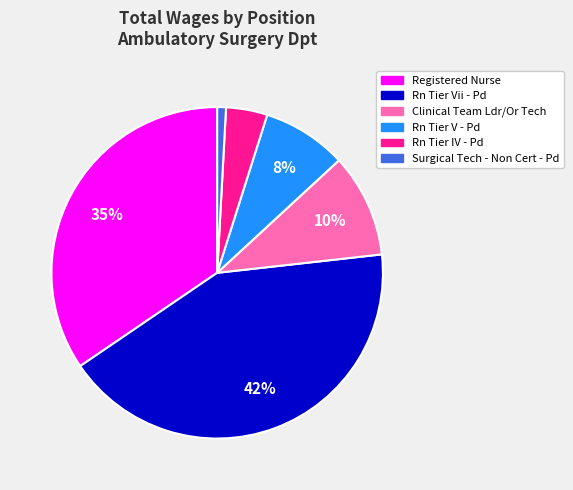

Count the number of slices in the pie.

6